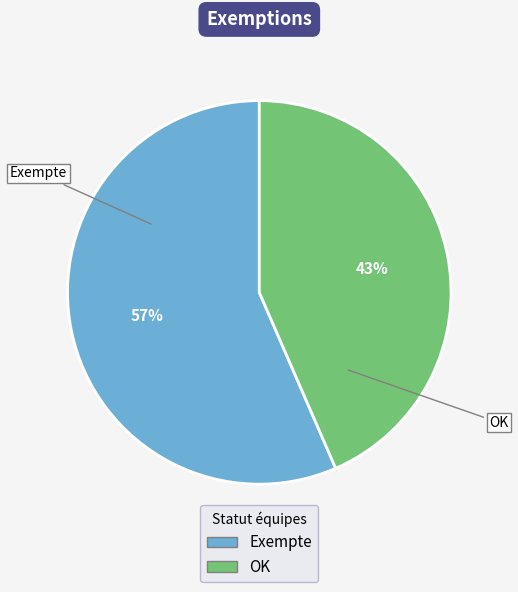

Count the number of slices in the pie.

2